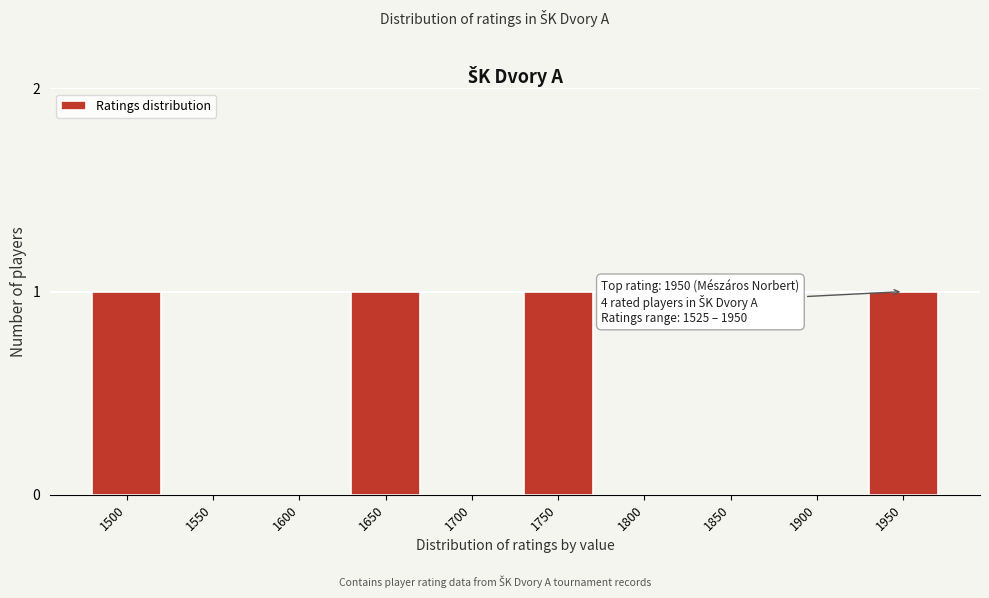

Reading left to right, transcribe all the data shown in this chart.

1500=1	1550=0	1600=0	1650=1	1700=0	1750=1	1800=0	1850=0	1900=0	1950=1